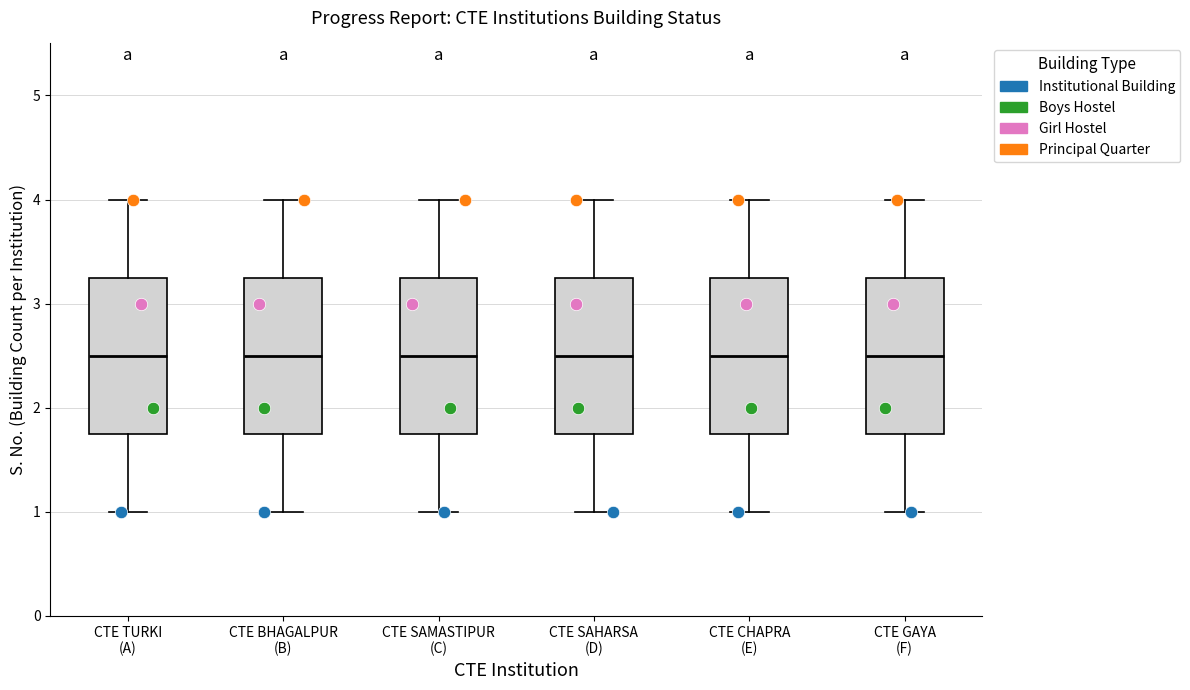

Reading left to right, read every box against the y-axis: the position of its median line, the range the box covers, and the ends of its whiskers. The values are not printed on the chart, so give them approximately, as read against the axis.

CTE TURKI (A): median 2.5, box 1.8 to 3.3, whiskers 1.0 to 4.0
CTE BHAGALPUR (B): median 2.5, box 1.8 to 3.3, whiskers 1.0 to 4.0
CTE SAMASTIPUR (C): median 2.5, box 1.8 to 3.3, whiskers 1.0 to 4.0
CTE SAHARSA (D): median 2.5, box 1.8 to 3.3, whiskers 1.0 to 4.0
CTE CHAPRA (E): median 2.5, box 1.8 to 3.3, whiskers 1.0 to 4.0
CTE GAYA (F): median 2.5, box 1.8 to 3.3, whiskers 1.0 to 4.0